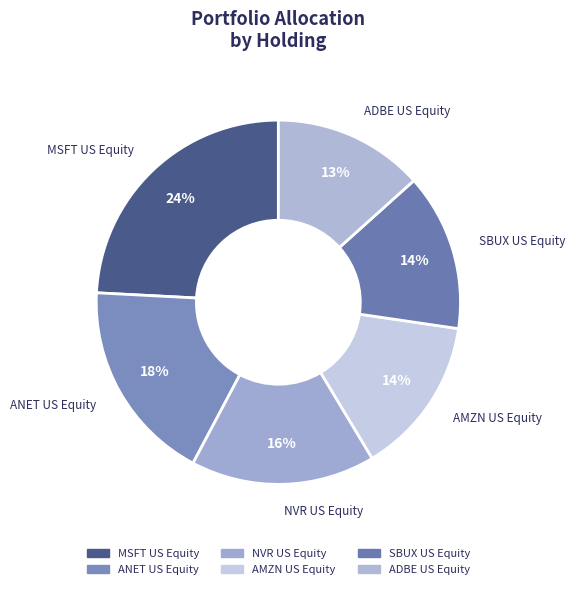

How many slices are in this pie chart?

6